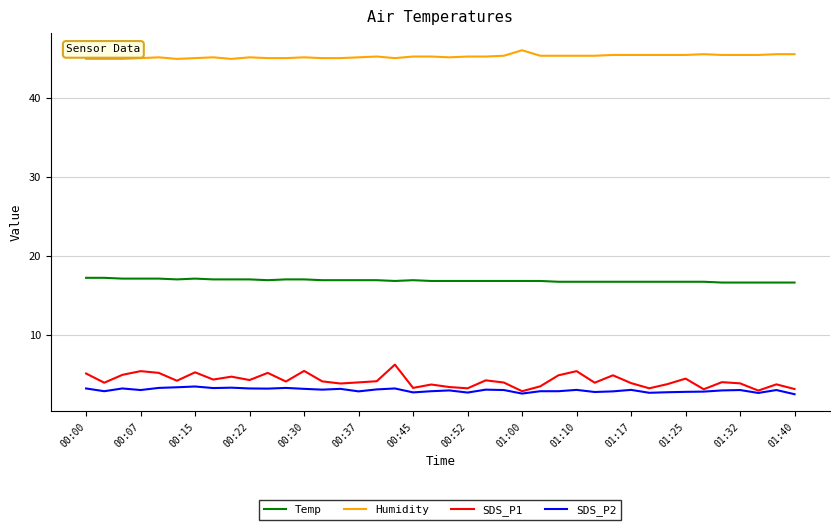

Rank the series by their maximum value, from lowest to highest.

SDS_P2, SDS_P1, Temp, Humidity